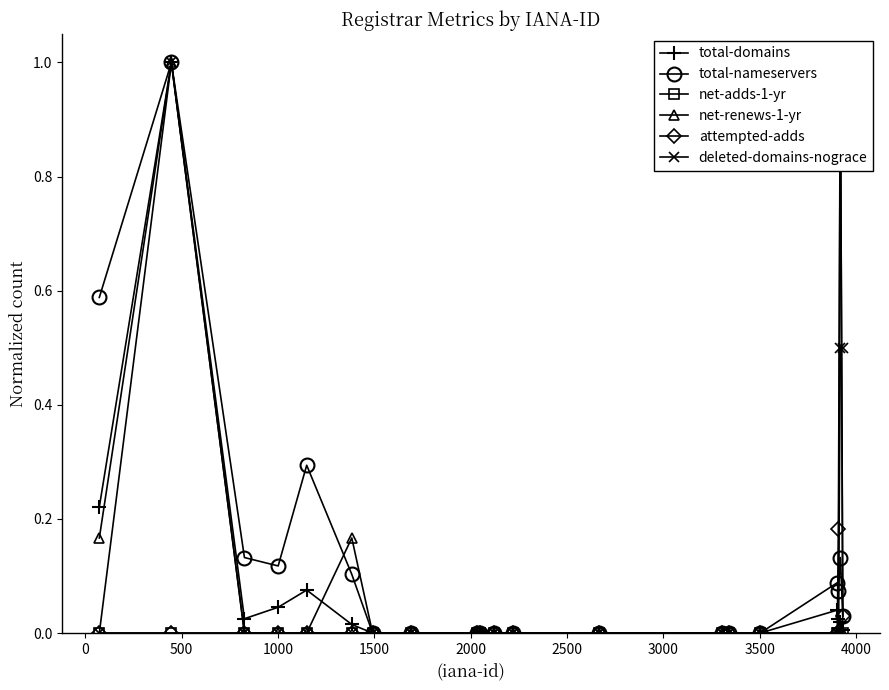

In attempted-adds, how many points are higher than both neighbors (excluding endpoints)?

1